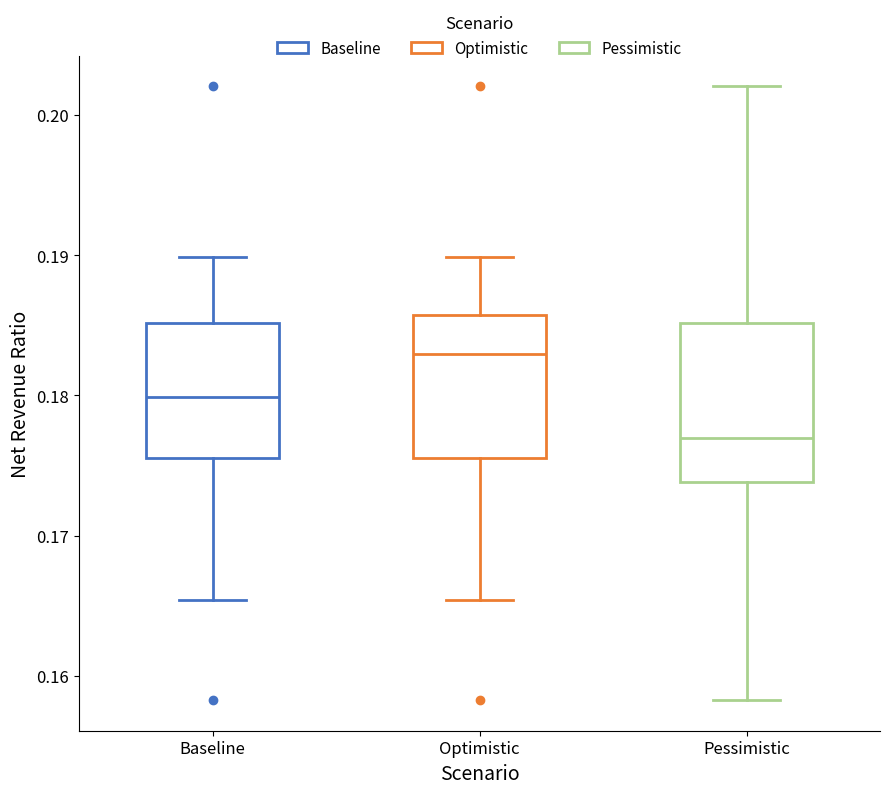

Where does the lower whisker of the box for Optimistic end on the y-axis? The values are not printed on the chart, so give them approximately, as read against the axis.

0.165